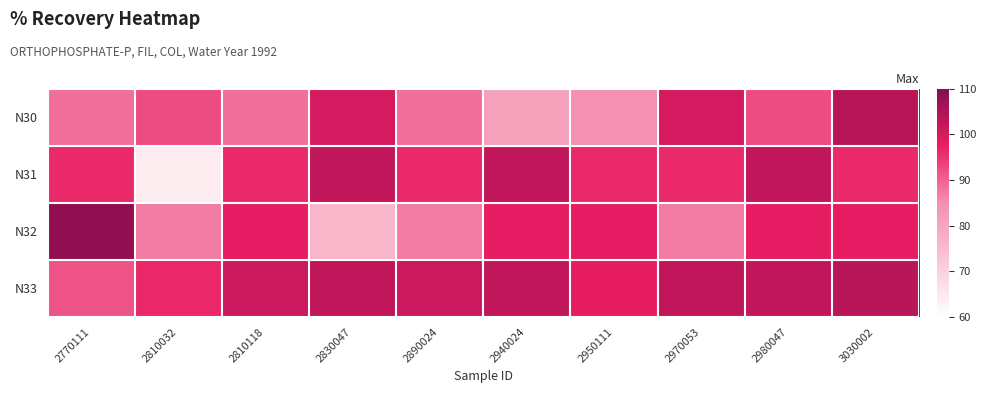

Which series has the largest total across all categories?

N33